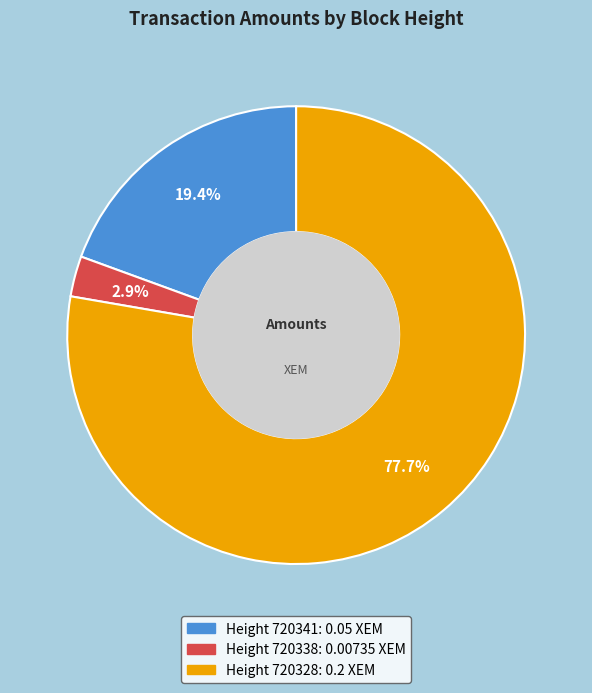

Is there any slice that represents more than half of the pie?

Yes